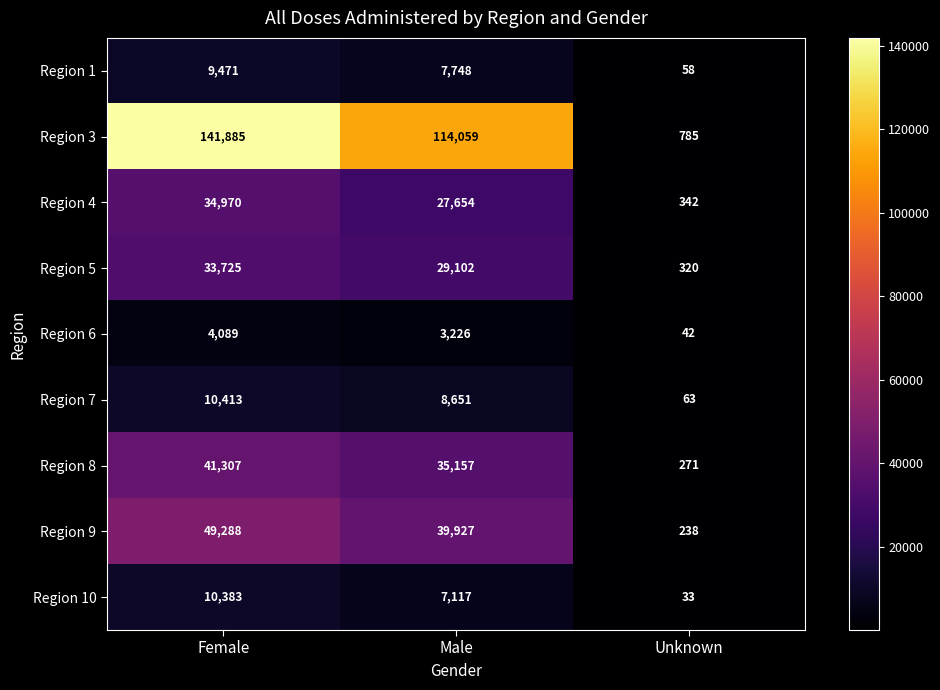

Reading left to right, transcribe all the data shown in this chart.

Region 1: Female=9471	Male=7748	Unknown=58
Region 3: Female=141885	Male=114059	Unknown=785
Region 4: Female=34970	Male=27654	Unknown=342
Region 5: Female=33725	Male=29102	Unknown=320
Region 6: Female=4089	Male=3226	Unknown=42
Region 7: Female=10413	Male=8651	Unknown=63
Region 8: Female=41307	Male=35157	Unknown=271
Region 9: Female=49288	Male=39927	Unknown=238
Region 10: Female=10383	Male=7117	Unknown=33